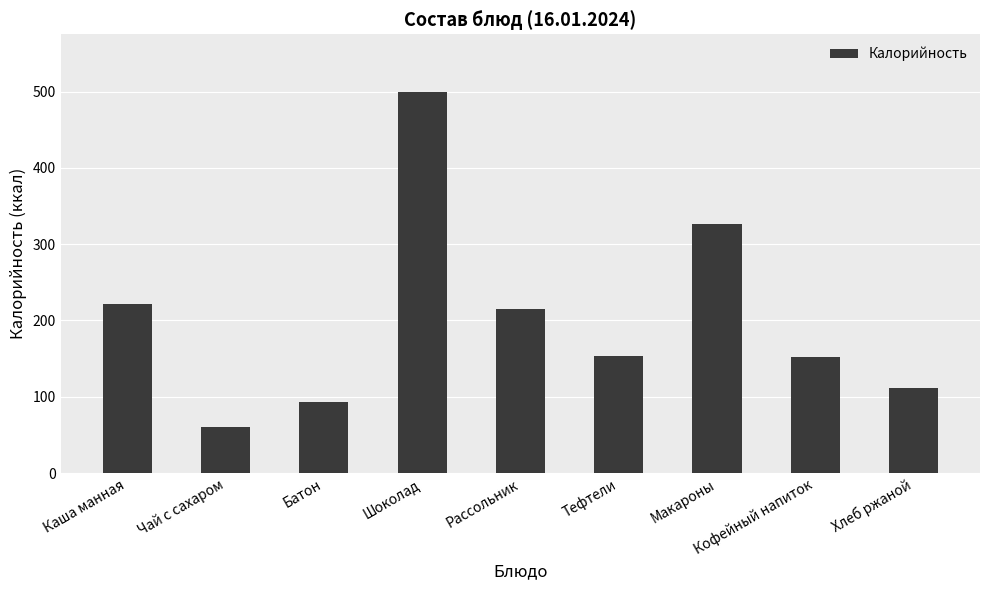

True or false: the data shows 254 at Тефтели.

False